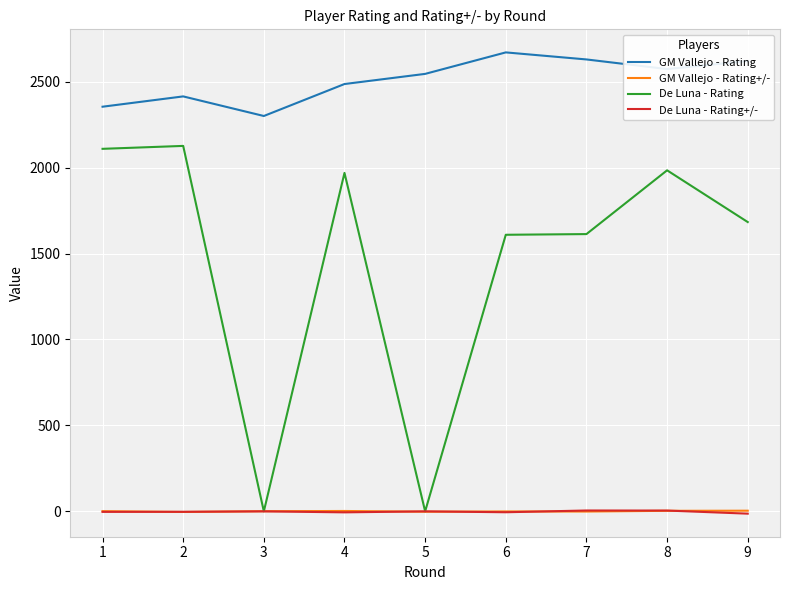

Which series has the largest range (max minus min)?

De Luna - Rating